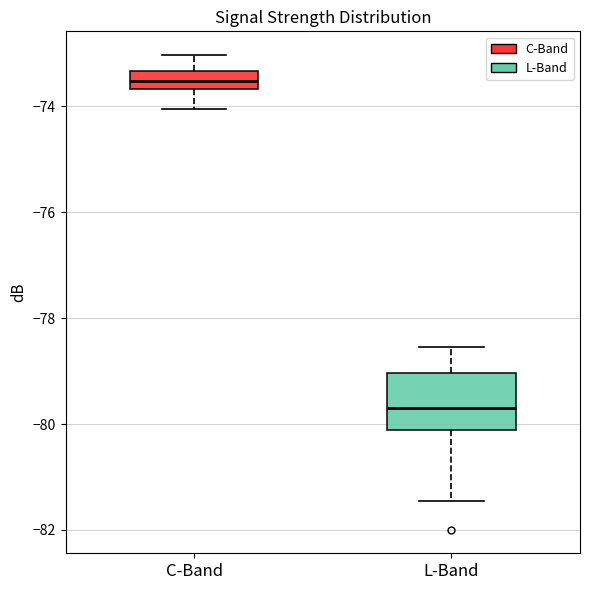

Which box has the lowest median line?

L-Band